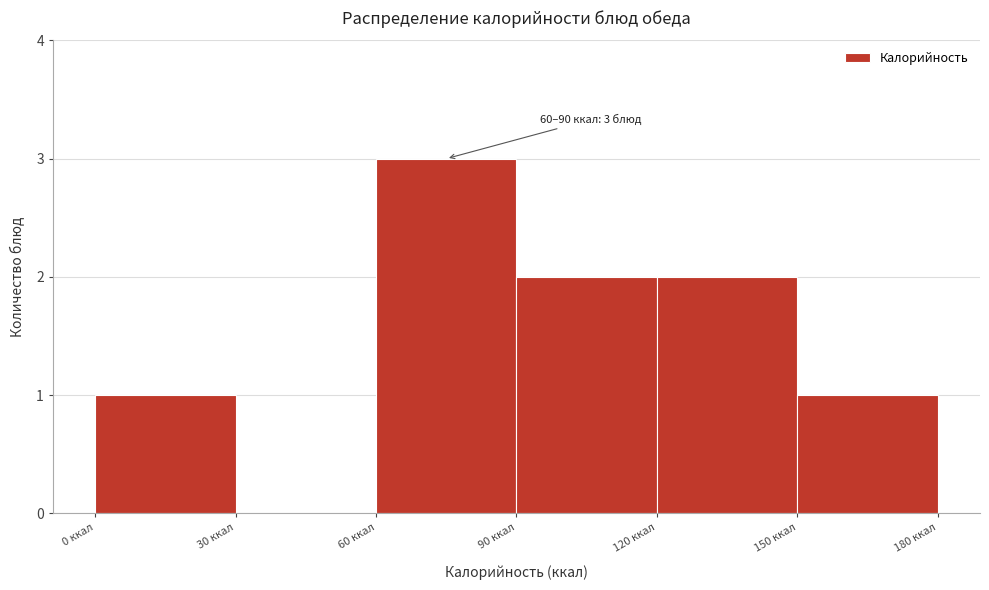

Which range on the x-axis has the tallest bar?

60 to 90